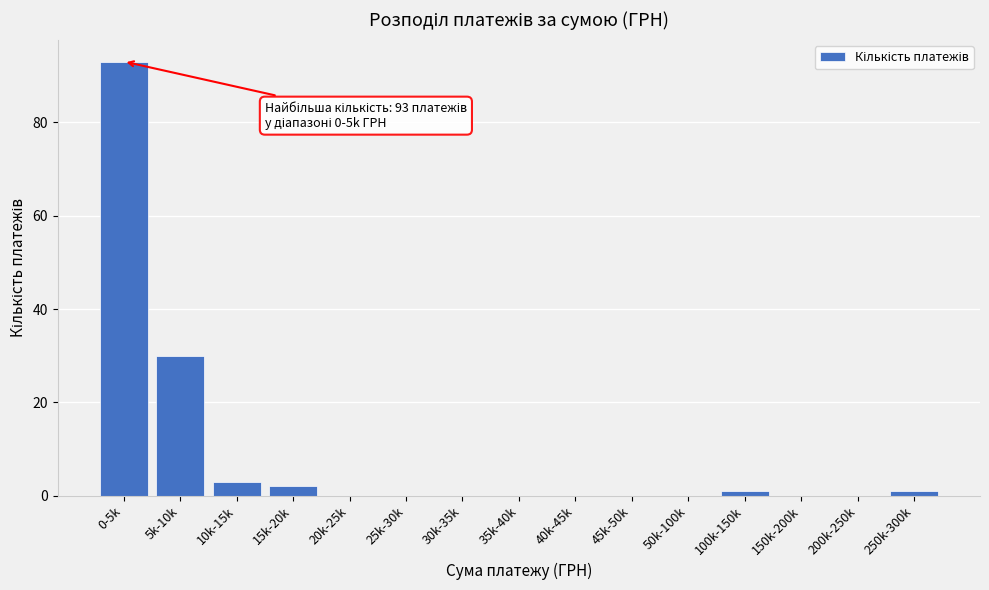

Reading left to right, extract all data points from this chart.

0-5k=93	5k-10k=30	10k-15k=3	15k-20k=2	20k-25k=0	25k-30k=0	30k-35k=0	35k-40k=0	40k-45k=0	45k-50k=0	50k-100k=0	100k-150k=1	150k-200k=0	200k-250k=0	250k-300k=1